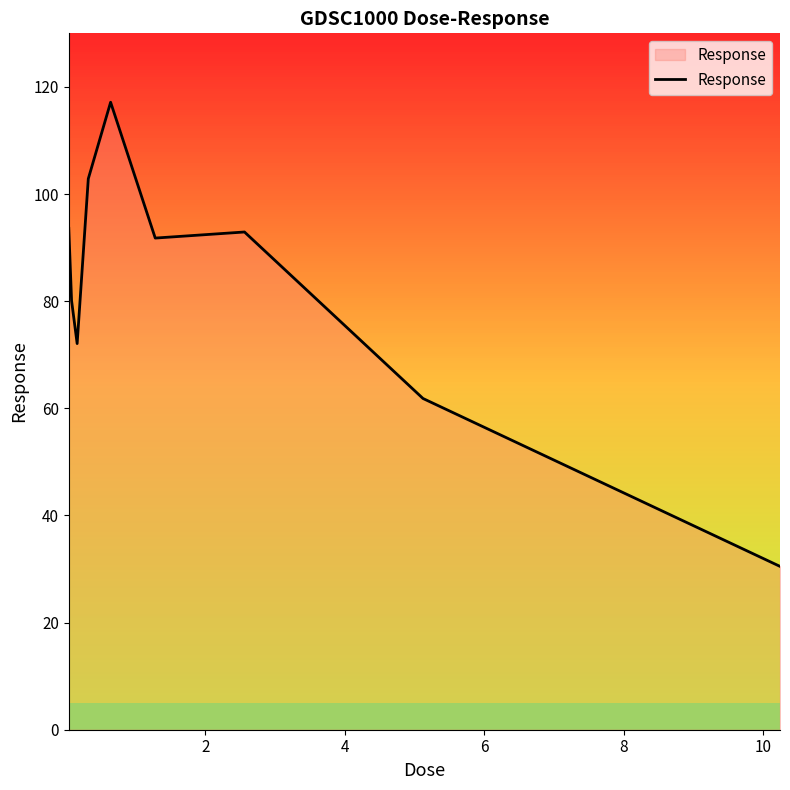

What is the difference between the second highest and second lowest values?

41.0